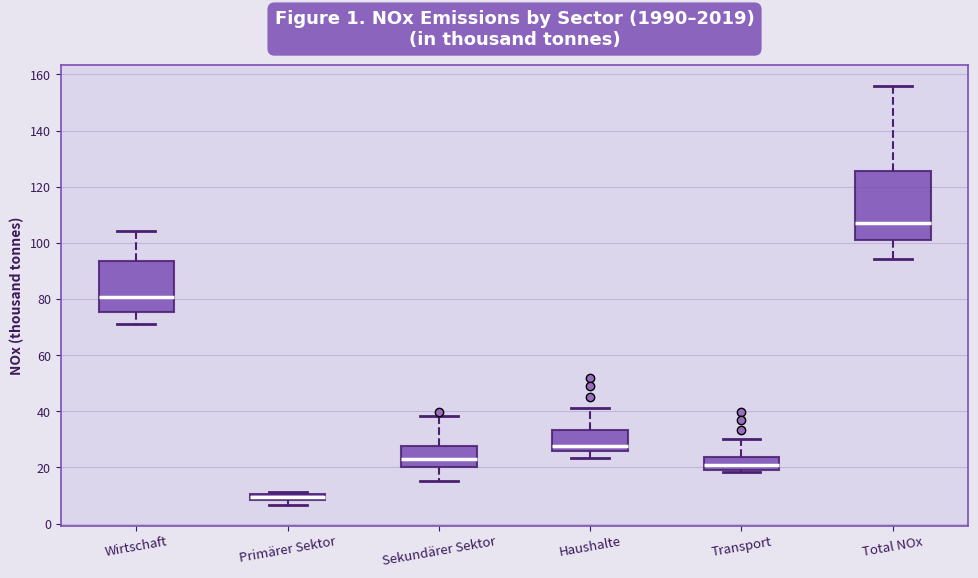

Comparing the boxes themselves (not the whiskers), which one is the tallest?

Total NOx